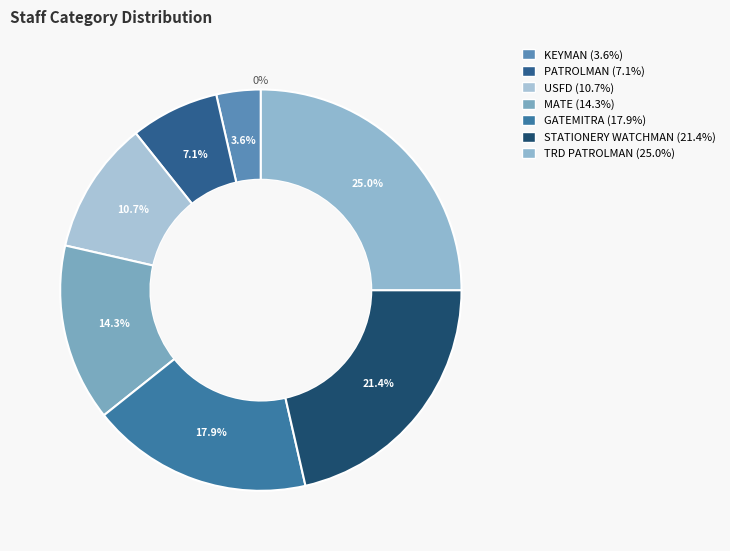

Which has a higher value, PATROLMAN or STATIONERY WATCHMAN?

STATIONERY WATCHMAN